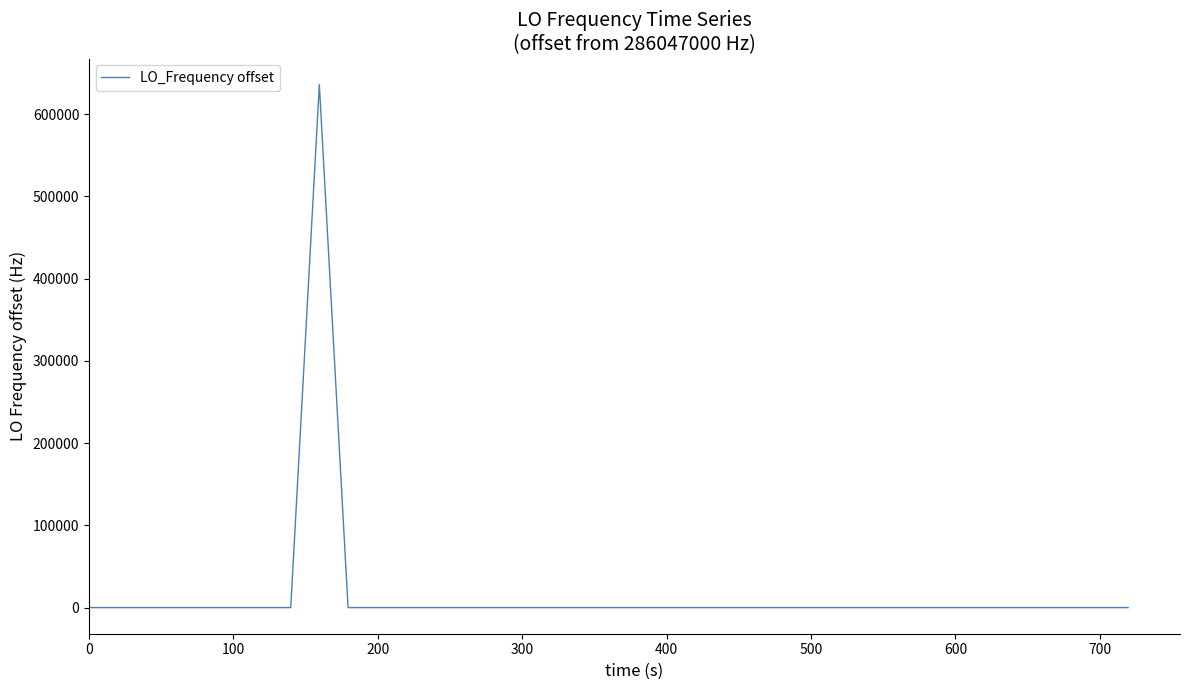

What is the greatest value displayed?

635708.6